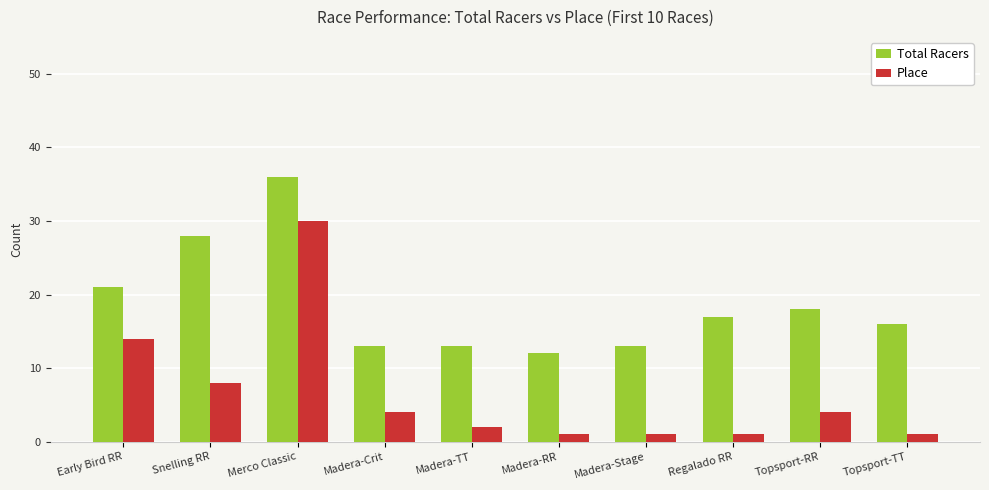

Reading right to left, list all the values displayed in this chart.

Total Racers: Topsport-TT=16	Topsport-RR=18	Regalado RR=17	Madera-Stage=13	Madera-RR=12	Madera-TT=13	Madera-Crit=13	Merco Classic=36	Snelling RR=28	Early Bird RR=21
Place: Topsport-TT=1	Topsport-RR=4	Regalado RR=1	Madera-Stage=1	Madera-RR=1	Madera-TT=2	Madera-Crit=4	Merco Classic=30	Snelling RR=8	Early Bird RR=14